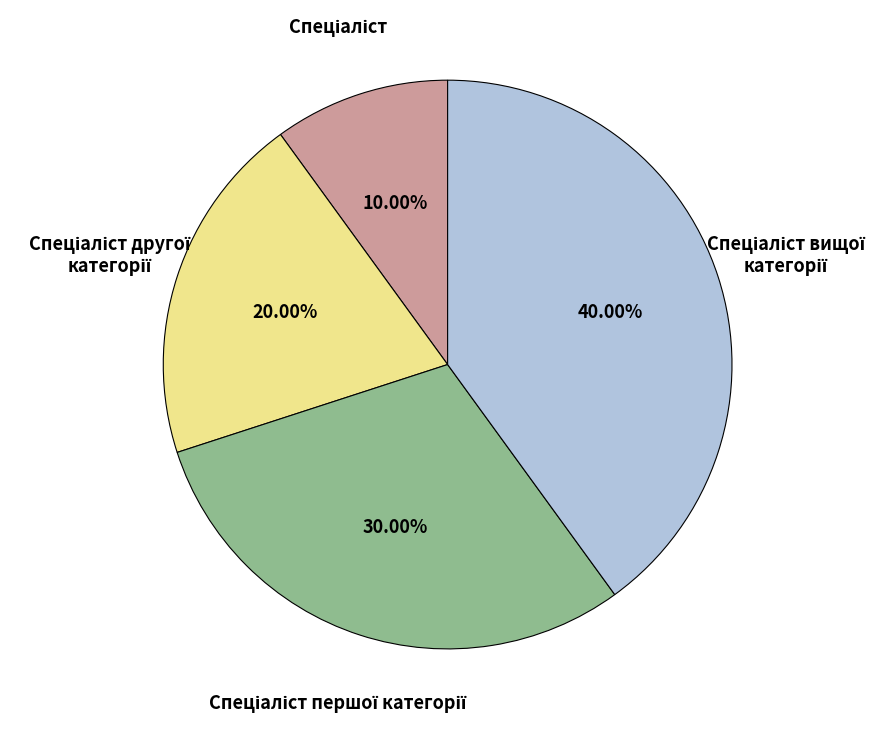

Does any single category account for the majority?

No